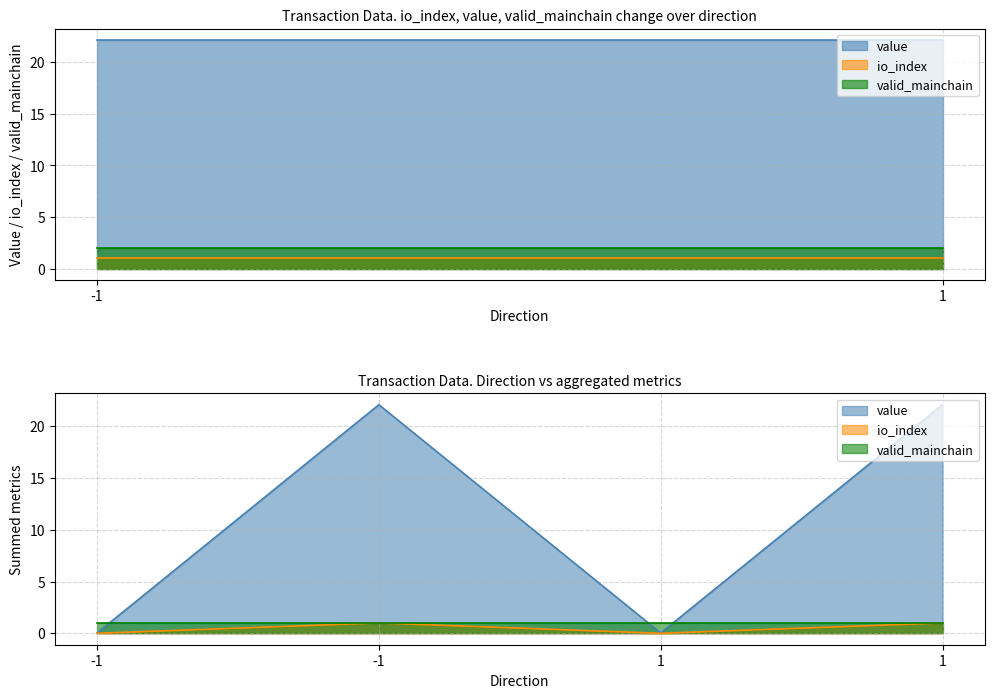

The io_index series shows 0.0 at 1. True or false?

True